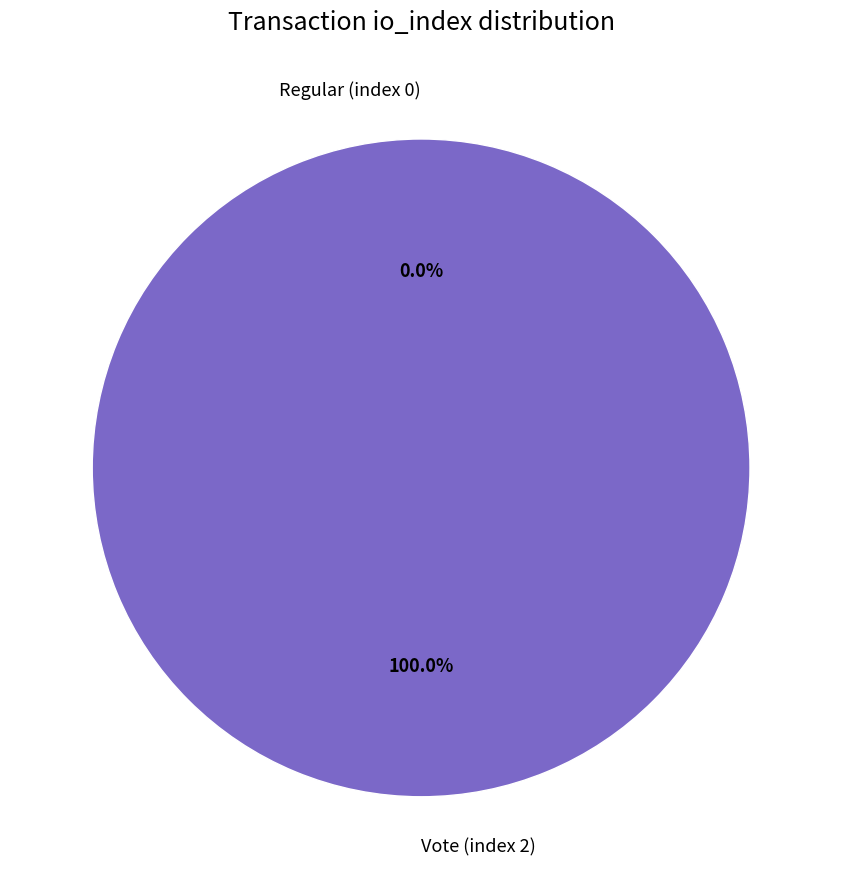

Is Vote (index 2) the majority of the pie?

Yes